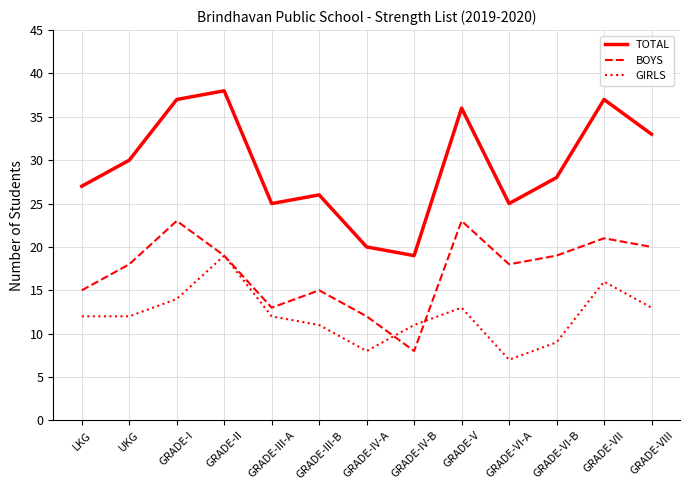

Reading left to right, extract all data points from this chart.

TOTAL: LKG=27	UKG=30	GRADE-I=37	GRADE-II=38	GRADE-III-A=25	GRADE-III-B=26	GRADE-IV-A=20	GRADE-IV-B=19	GRADE-V=36	GRADE-VI-A=25	GRADE-VI-B=28	GRADE-VII=37	GRADE-VIII=33
BOYS: LKG=15	UKG=18	GRADE-I=23	GRADE-II=19	GRADE-III-A=13	GRADE-III-B=15	GRADE-IV-A=12	GRADE-IV-B=8	GRADE-V=23	GRADE-VI-A=18	GRADE-VI-B=19	GRADE-VII=21	GRADE-VIII=20
GIRLS: LKG=12	UKG=12	GRADE-I=14	GRADE-II=19	GRADE-III-A=12	GRADE-III-B=11	GRADE-IV-A=8	GRADE-IV-B=11	GRADE-V=13	GRADE-VI-A=7	GRADE-VI-B=9	GRADE-VII=16	GRADE-VIII=13